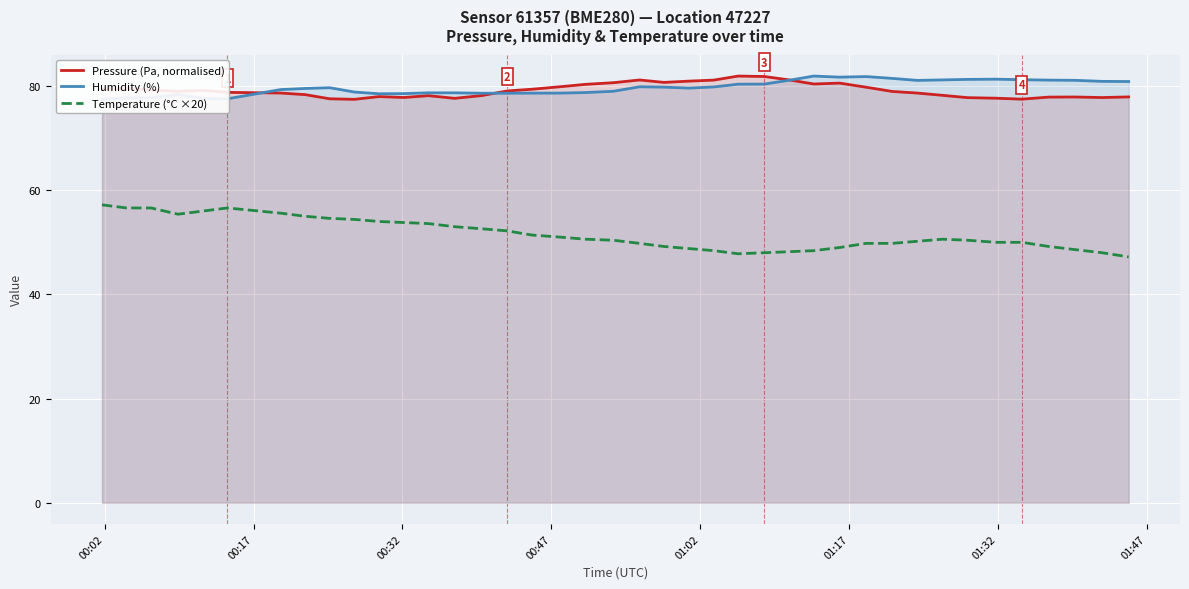

After their last crossing, which series has the higher values: Pressure (Pa, normalised) or Humidity (%)?

Humidity (%)